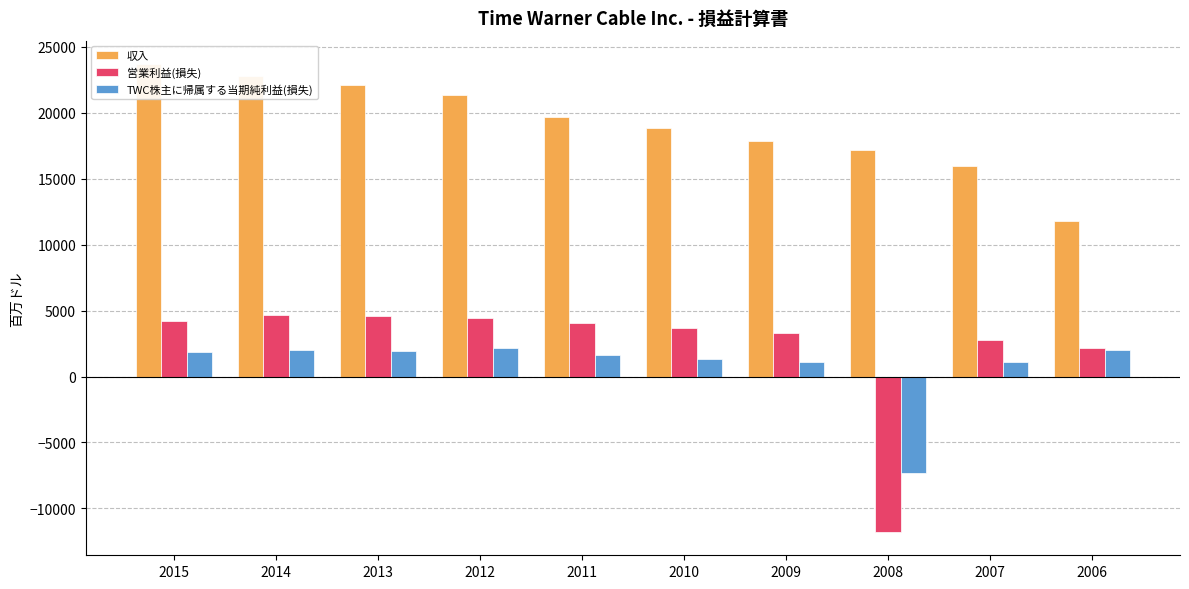

Which series has the largest range (max minus min)?

営業利益(損失)